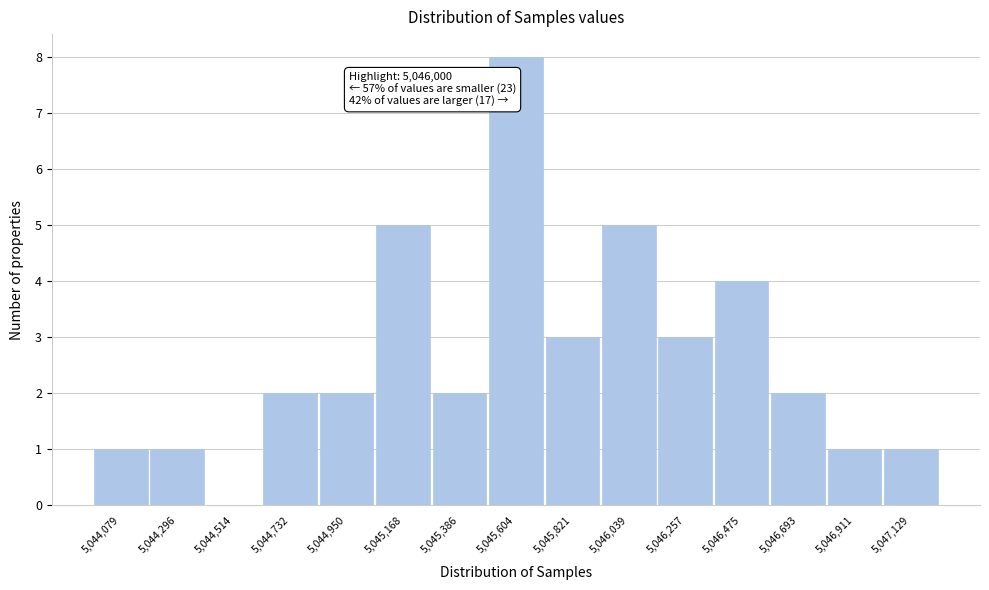

Reading left to right, list all the values displayed in this chart.

5,044,079=1	5,044,296=1	5,044,514=0	5,044,732=2	5,044,950=2	5,045,168=5	5,045,386=2	5,045,604=8	5,045,821=3	5,046,039=5	5,046,257=3	5,046,475=4	5,046,693=2	5,046,911=1	5,047,129=1